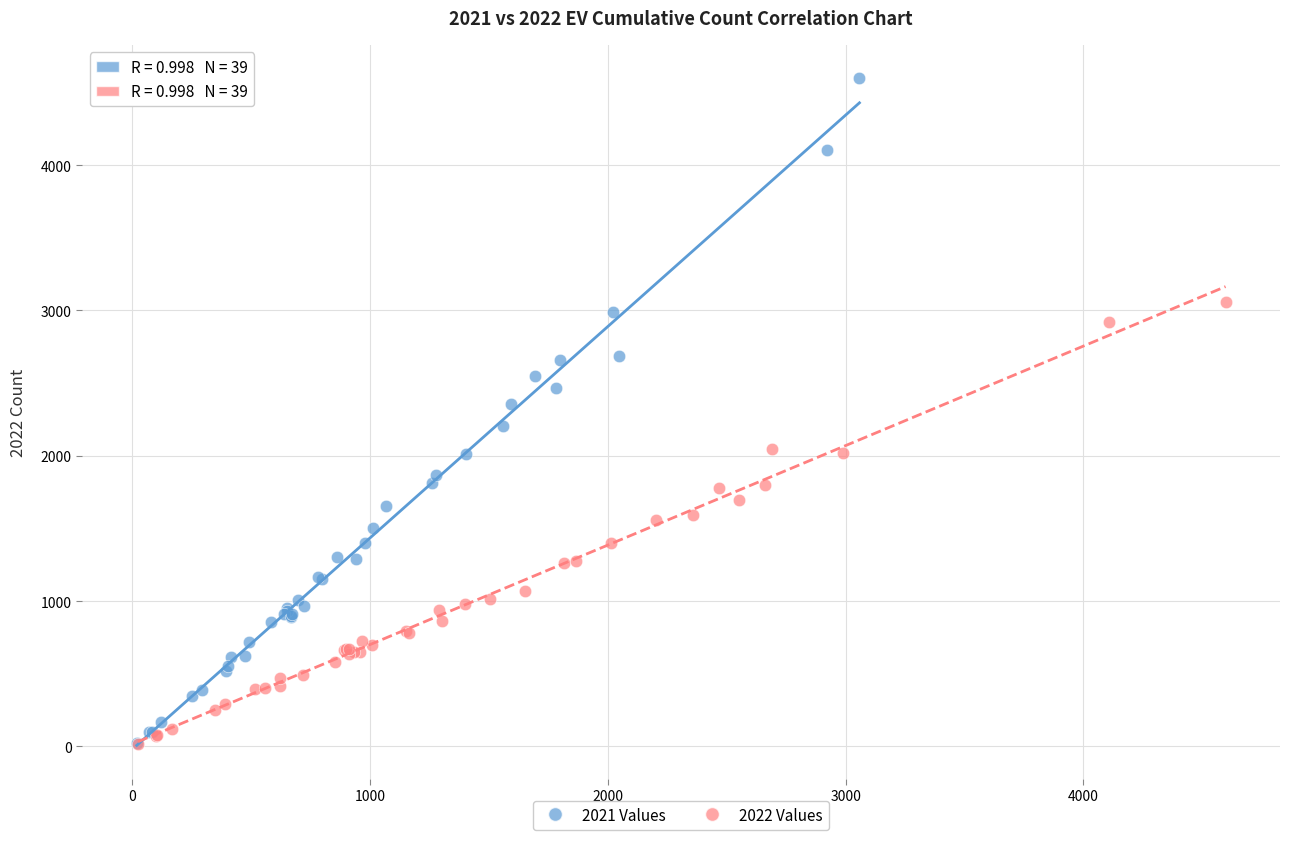

Which series has the widest spread of Y values?

2021 Values